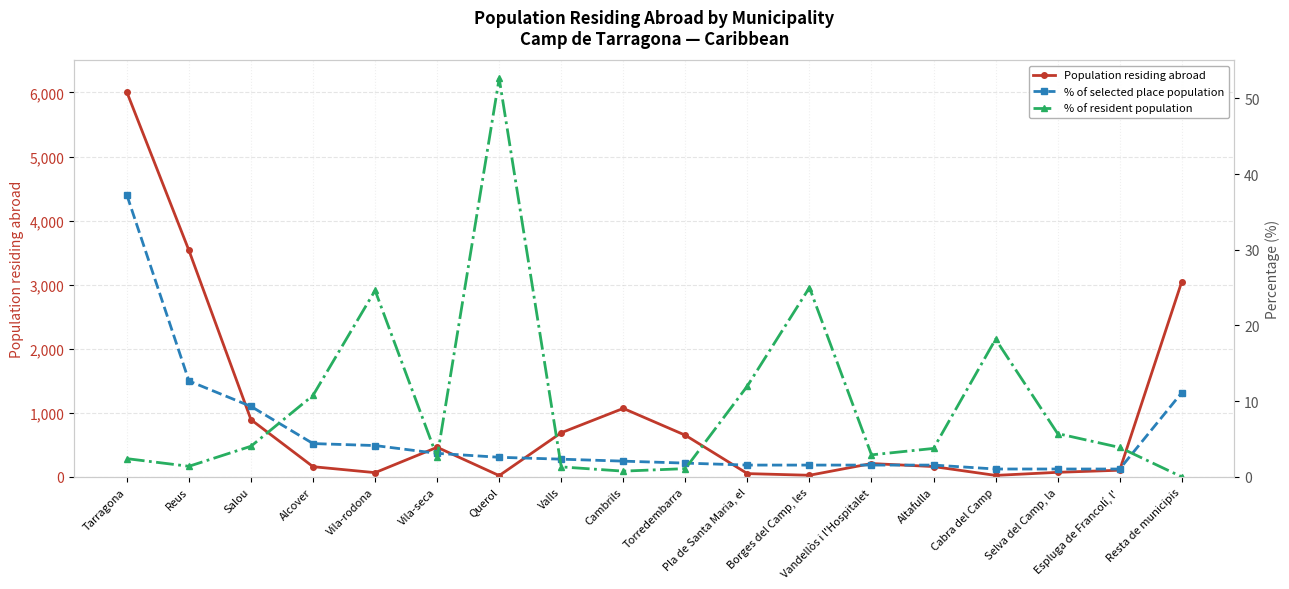

What is the difference between the second highest and second lowest values in the % of selected place population series?

11.6